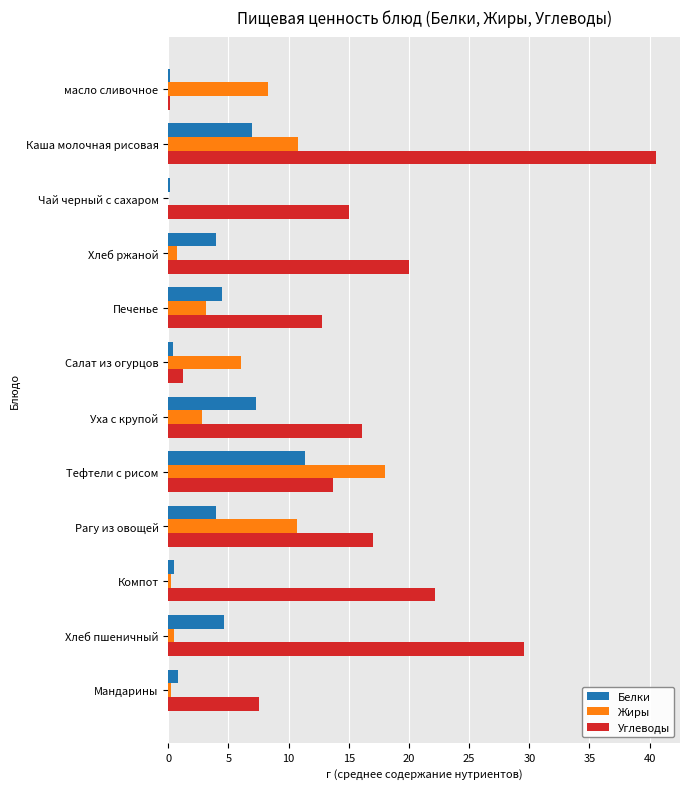

What is the average value of the Белки series?

3.7